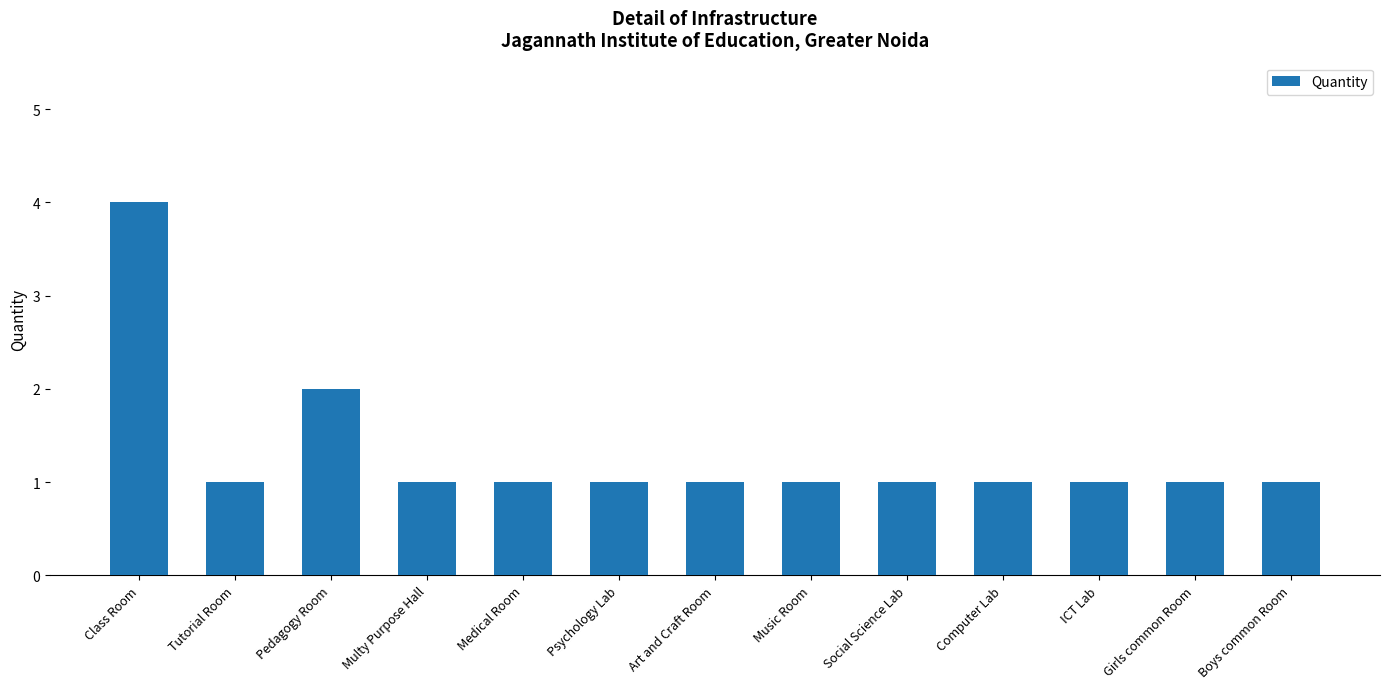

Does the chart contain stacked bars?

No